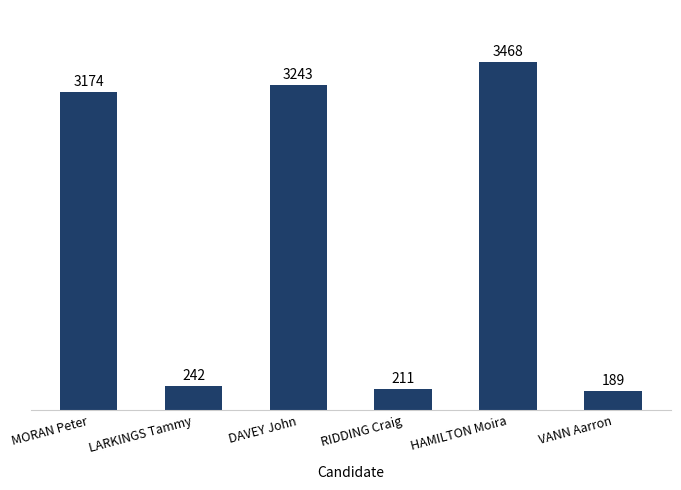

Rank the categories by value from lowest to highest.

VANN Aarron, RIDDING Craig, LARKINGS Tammy, MORAN Peter, DAVEY John, HAMILTON Moira